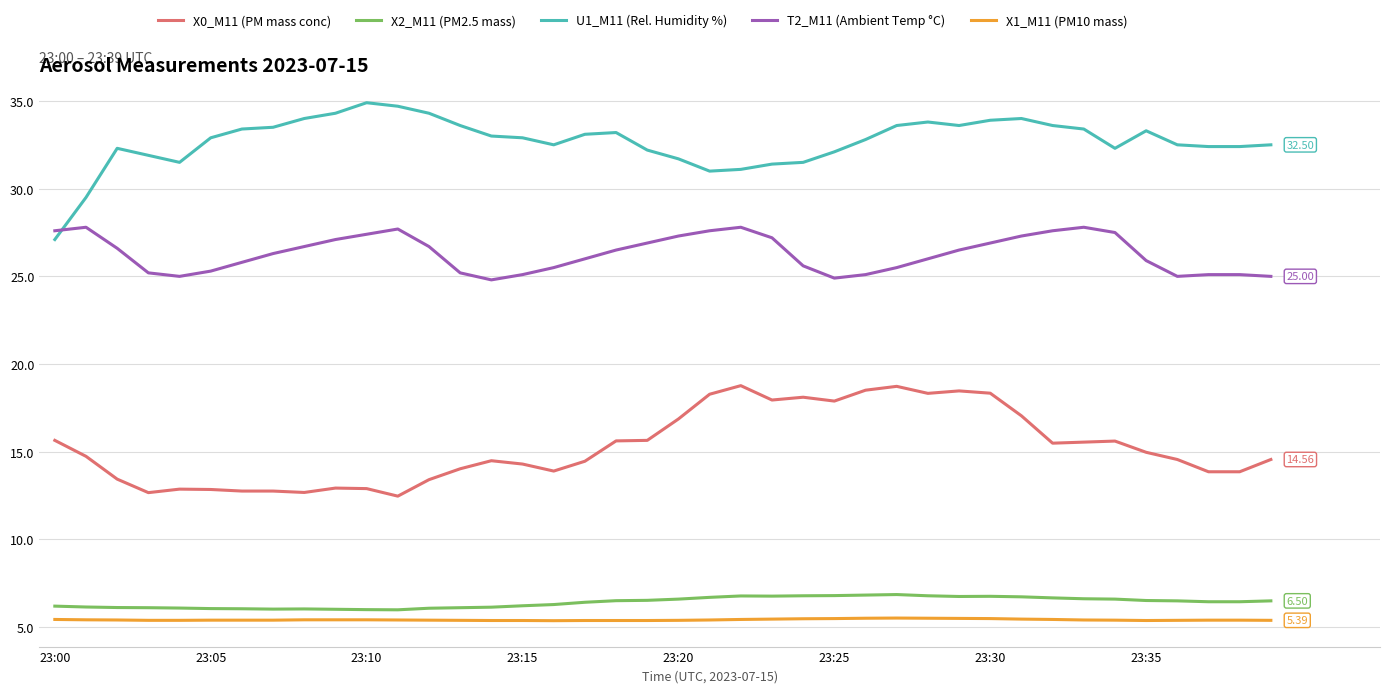

Which series has the largest total across all categories?

U1_M11 (Rel. Humidity %)